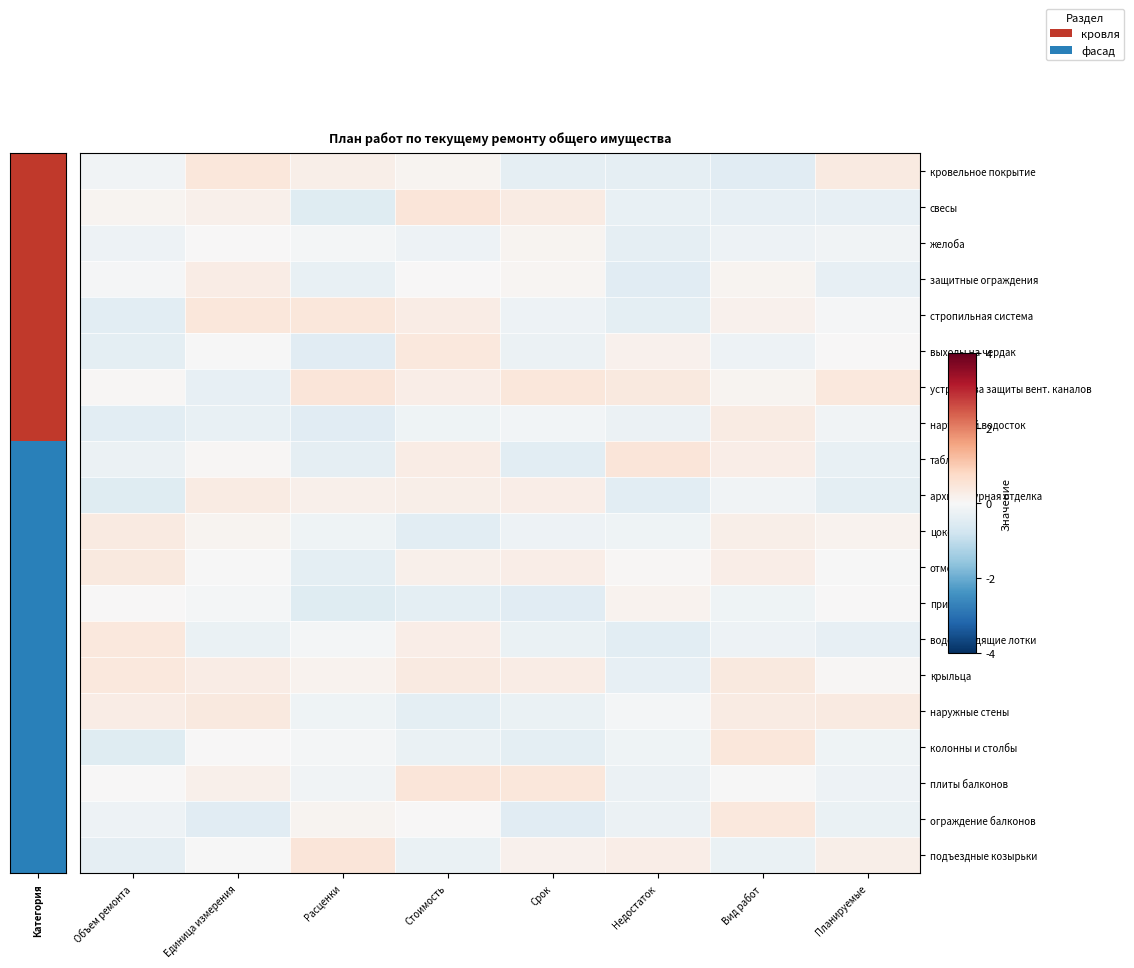

List the series in order of their peak value, lowest first.

желоба, приямки, защитные ограждения, архитектурная отделка, наружный водосток, цоколь, отмостка, наружные стены, водоотводящие лотки, ограждение балконов, выходы на чердак, крыльца, колонны и столбы, кровельное покрытие, стропильная система, устройства защиты вент. каналов, свесы, плиты балконов, подъездные козырьки, таблички